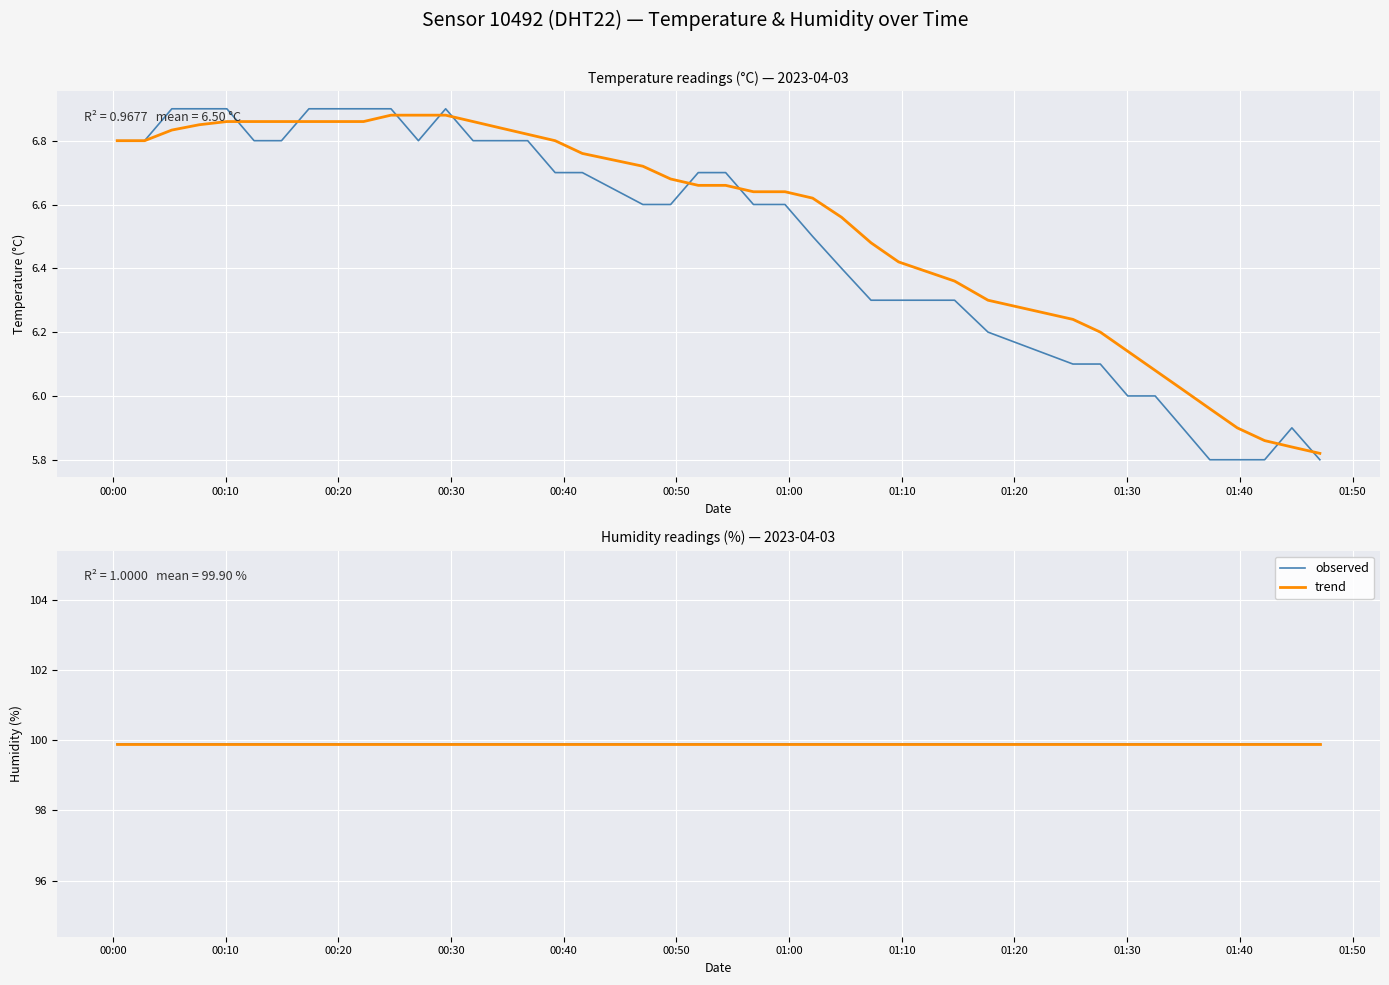

What is the maximum value shown in the chart?

6.9